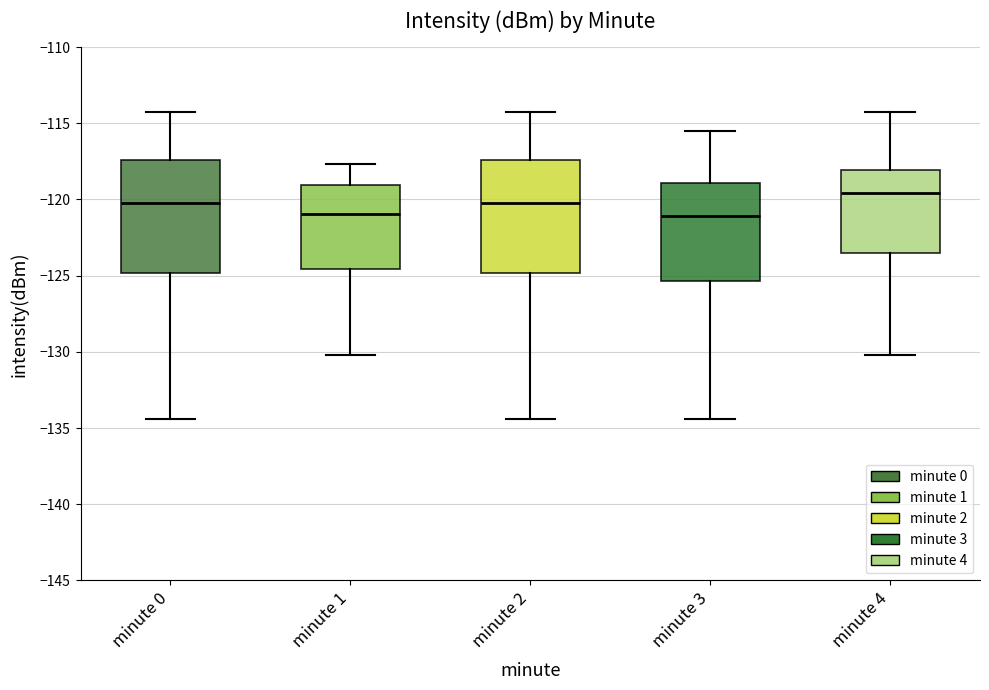

Reading left to right, transcribe this box plot: for each box, give where its median line is, the range the box spans, and where its two whiskers end, as read against the y-axis. The values are not printed on the chart, so give them approximately, as read against the axis.

minute 0: median -120.0, box -125.0 to -117.5, whiskers -134.5 to -114.0
minute 1: median -121.0, box -124.5 to -119.0, whiskers -130.0 to -117.5
minute 2: median -120.0, box -125.0 to -117.5, whiskers -134.5 to -114.0
minute 3: median -121.0, box -125.5 to -119.0, whiskers -134.5 to -115.5
minute 4: median -119.5, box -123.5 to -118.0, whiskers -130.0 to -114.0